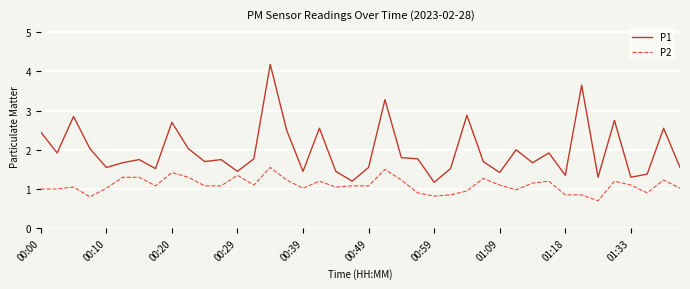

Rank the series by their average value, from highest to lowest.

P1, P2